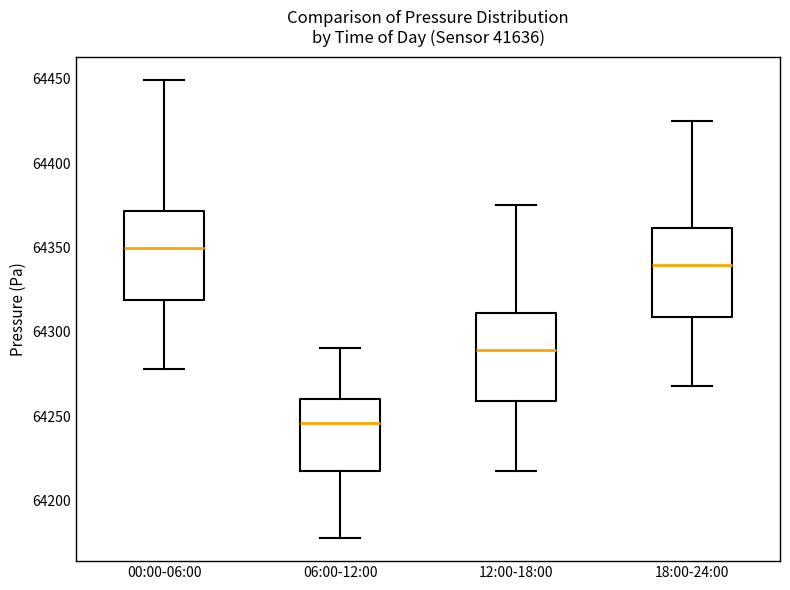

Reading left to right, read every box against the y-axis: the position of its median line, the range the box covers, and the ends of its whiskers. The values are not printed on the chart, so give them approximately, as read against the axis.

00:00-06:00: median 64350, box 64320 to 64370, whiskers 64280 to 64450
06:00-12:00: median 64245, box 64215 to 64260, whiskers 64180 to 64290
12:00-18:00: median 64290, box 64260 to 64310, whiskers 64220 to 64375
18:00-24:00: median 64340, box 64310 to 64360, whiskers 64270 to 64425